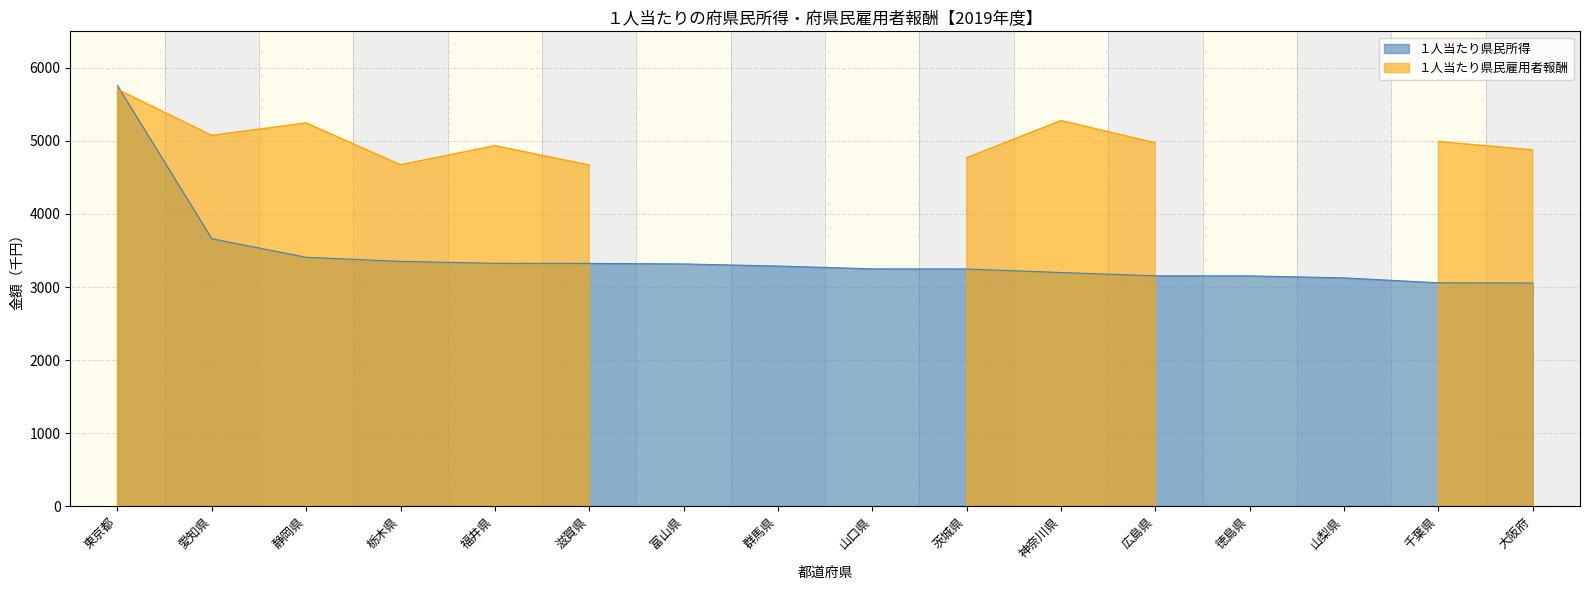

What position from the right is 滋賀県?

11